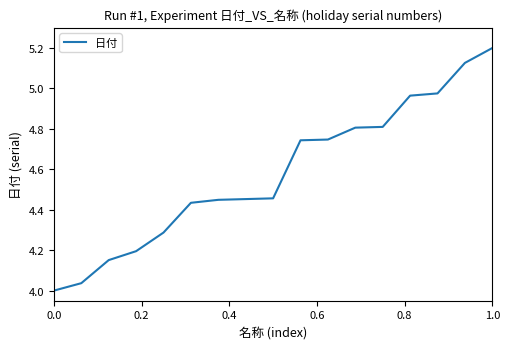

What is the greatest value displayed?

5.2